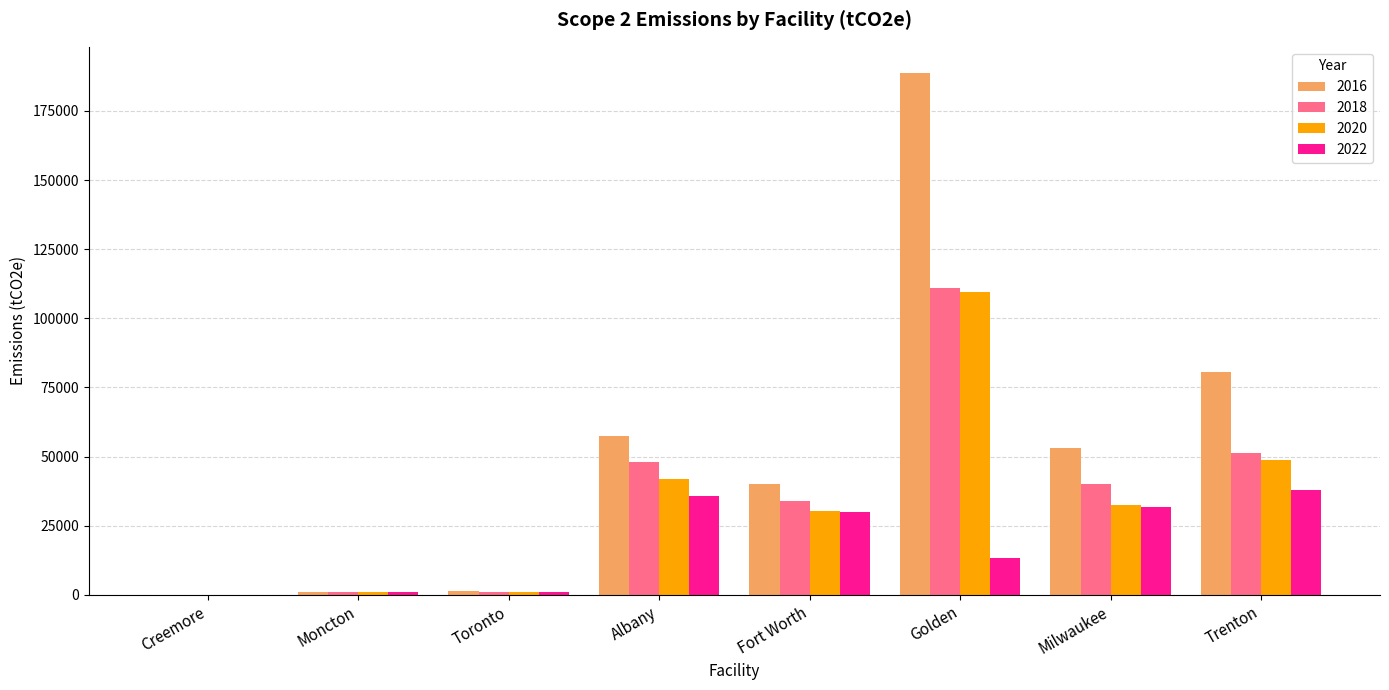

At which label does 2020 reach its peak?

Golden